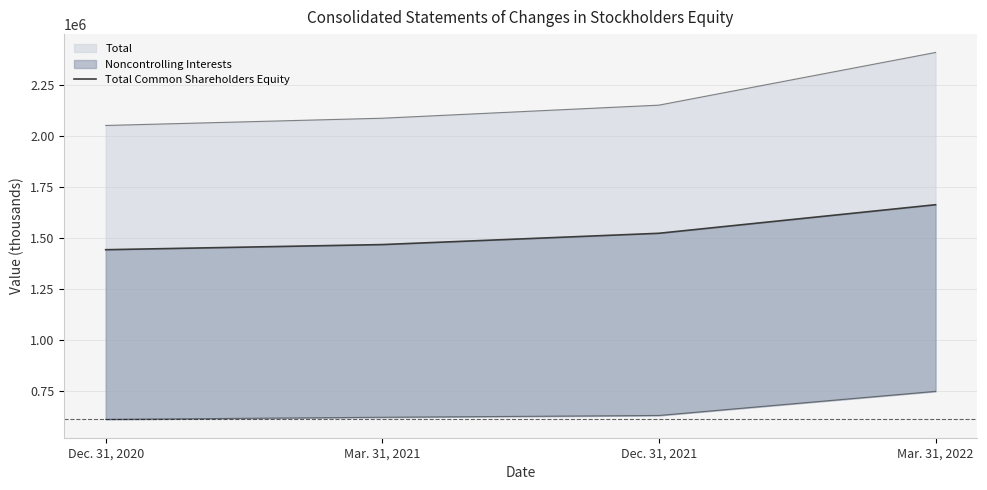

At which label is the value closest to 1551326?

Dec. 31, 2021